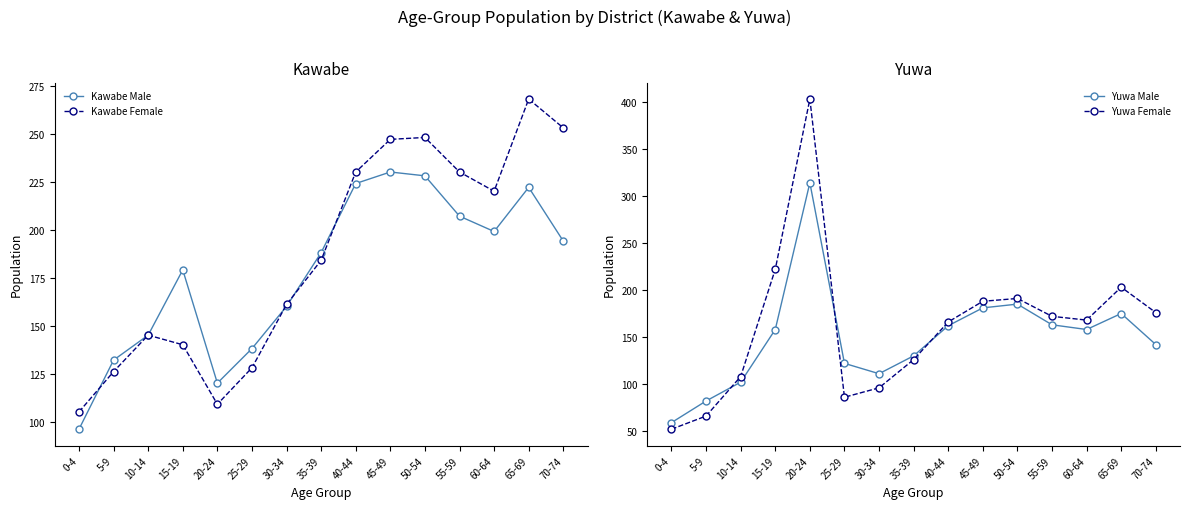

Which series has the largest total across all categories?

Kawabe Female